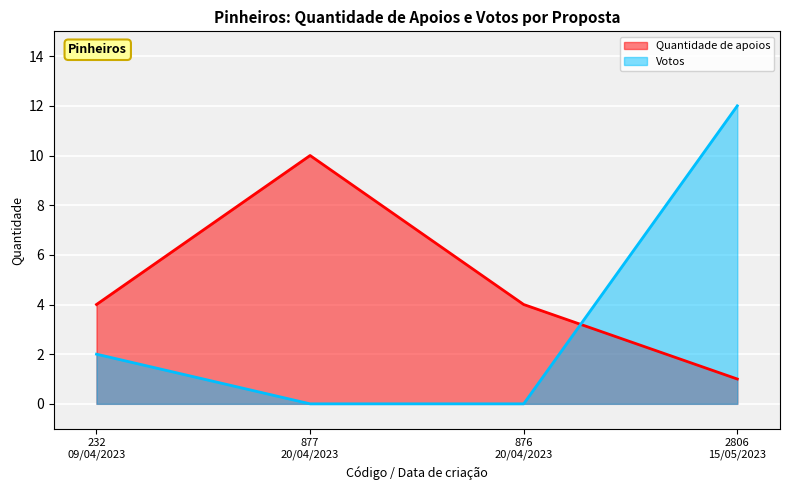

At which category is the sum across all series the highest?

2806
15/05/2023